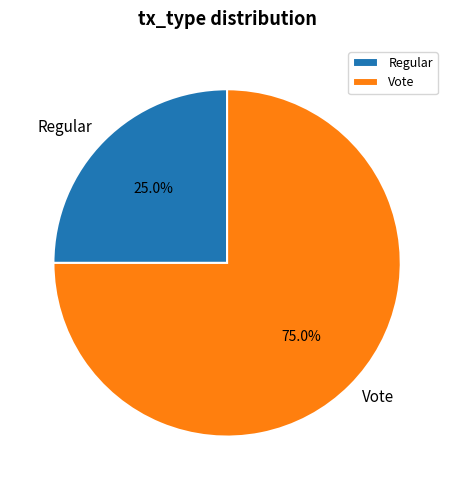

Rank the categories by value from lowest to highest.

Regular, Vote